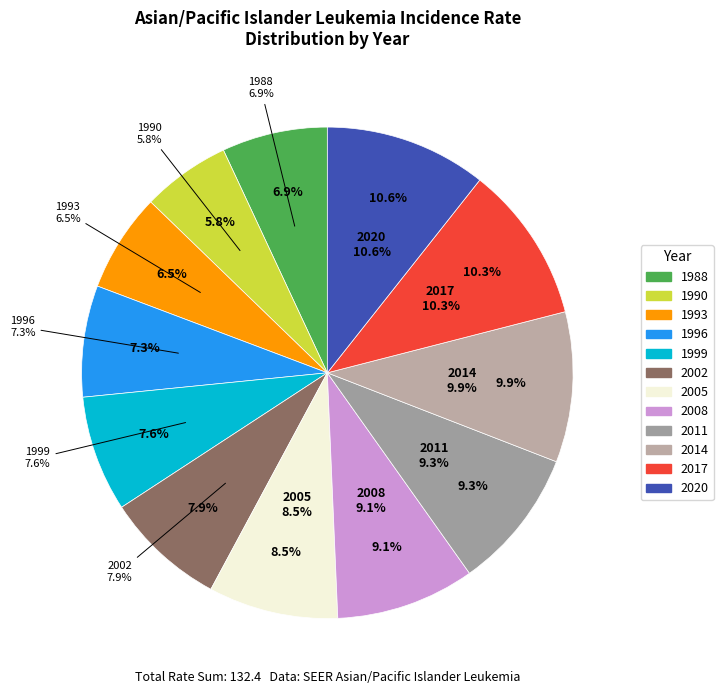

Do 2004 and 1992 together represent more than half of the pie?

No